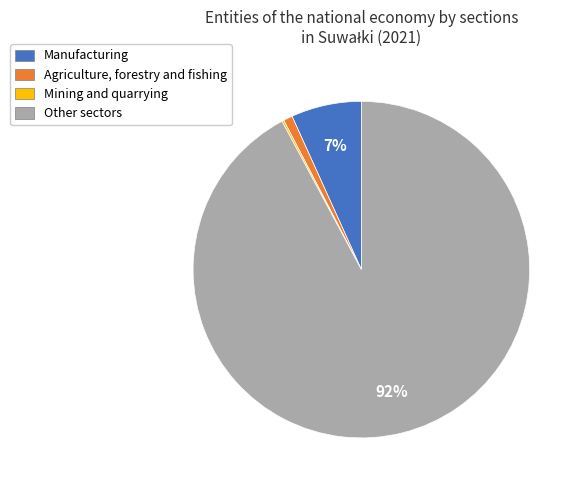

Which has a higher value, Manufacturing or Agriculture, forestry and fishing?

Manufacturing